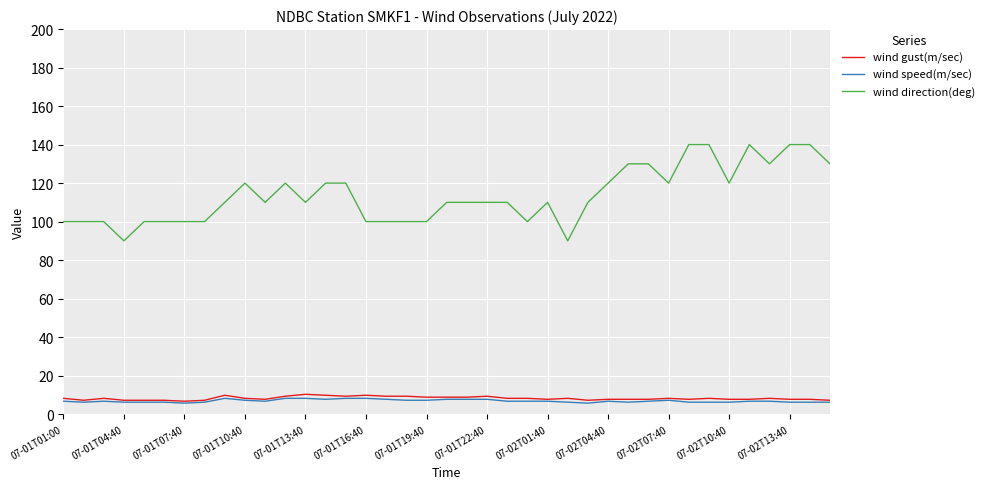

What are all the series names shown in the legend?

wind gust(m/sec), wind speed(m/sec), wind direction(deg)